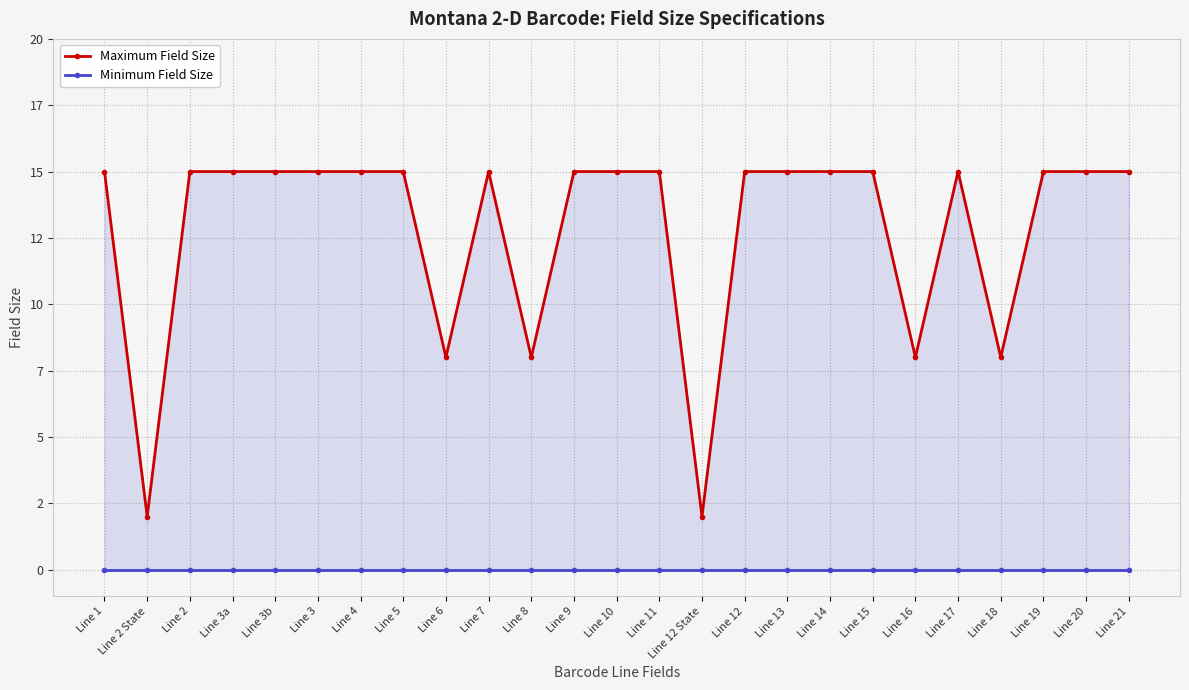

What is the label of the 22nd point from the right?

Line 3a